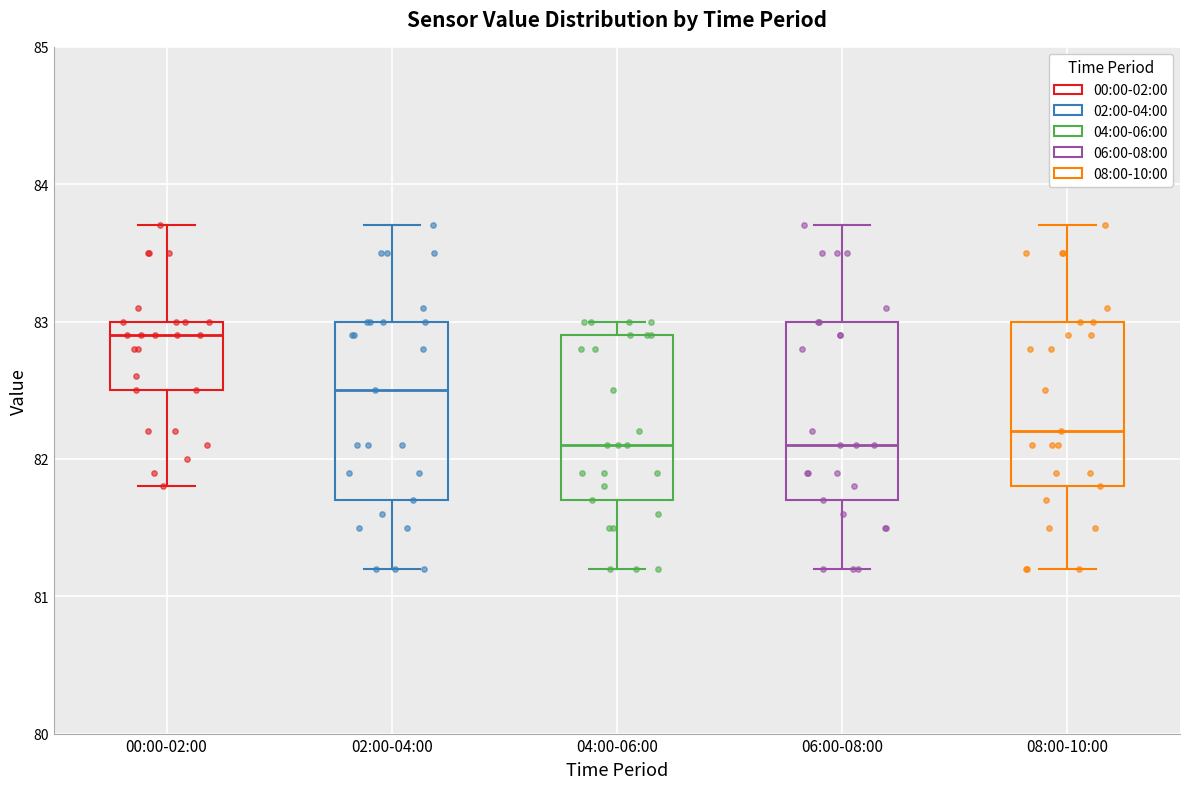

Where does the median line of the box for 04:00-06:00 sit on the y-axis? The values are not printed on the chart, so give them approximately, as read against the axis.

82.1